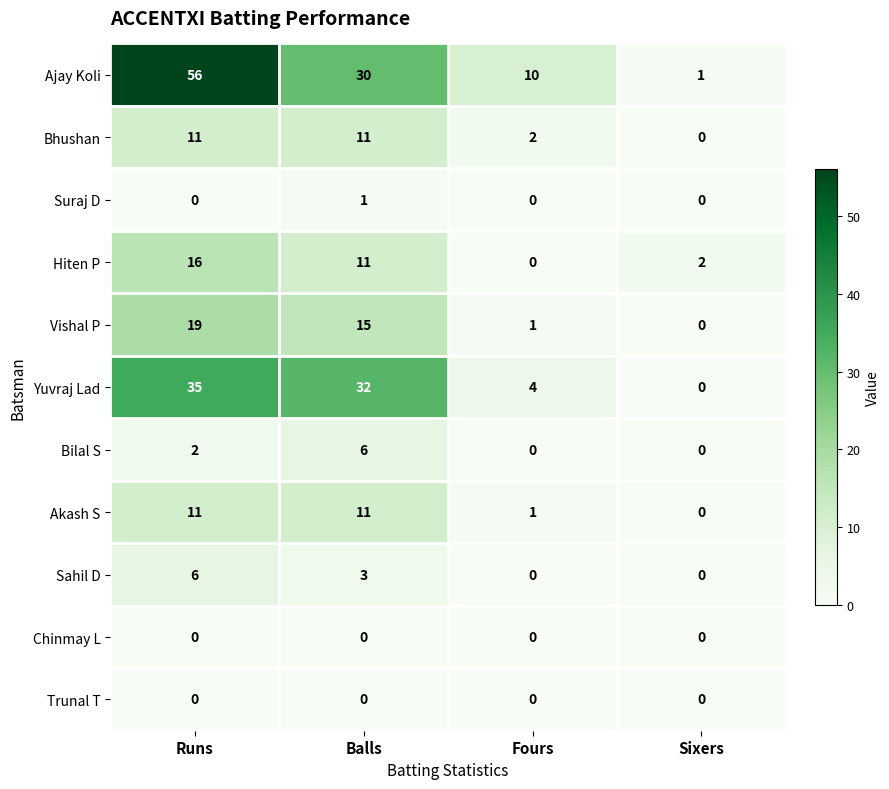

What is the highest value of the Hiten P series?

16